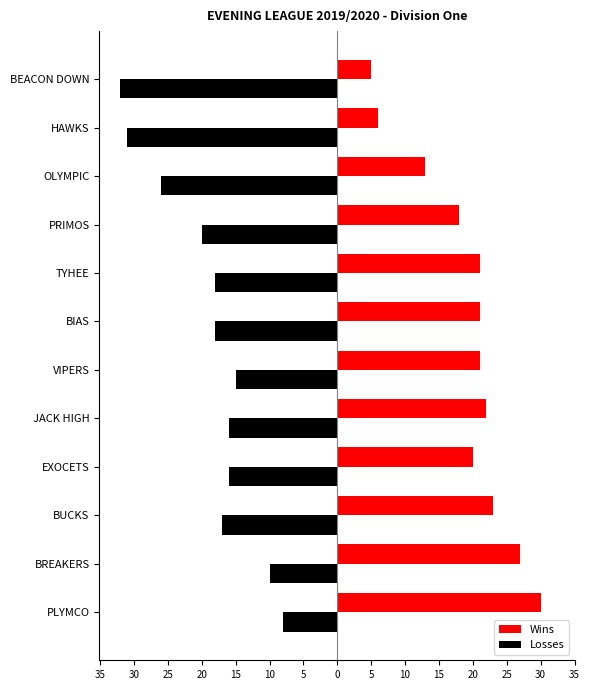

What is the sum of all Losses values?

-227